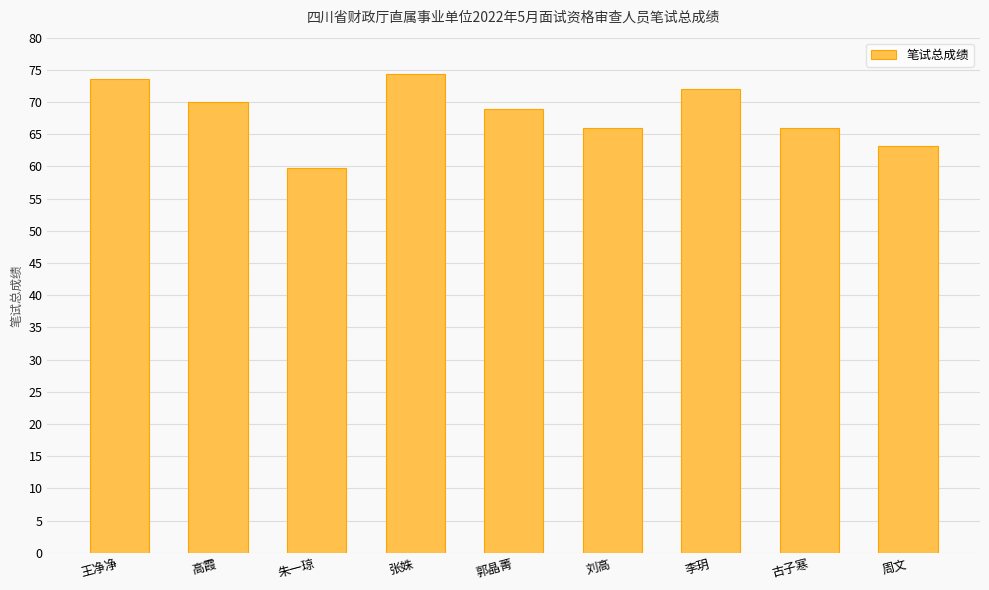

At which category does the chart reach its peak across all series?

张姝